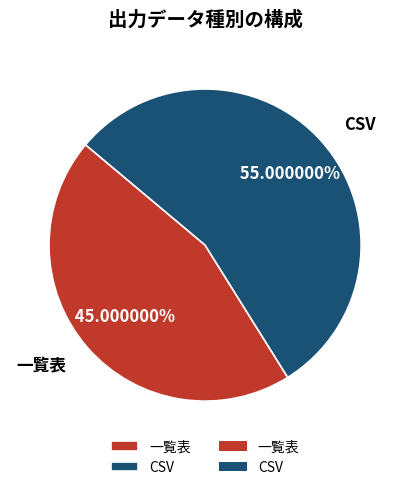

Is it true that 一覧表 is 54% of the pie?

False